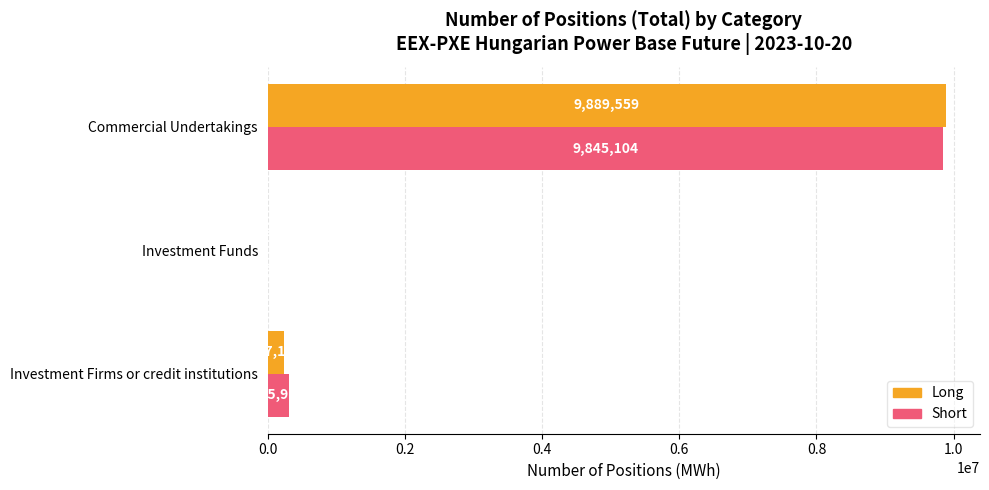

How many categories are shown in the chart?

3